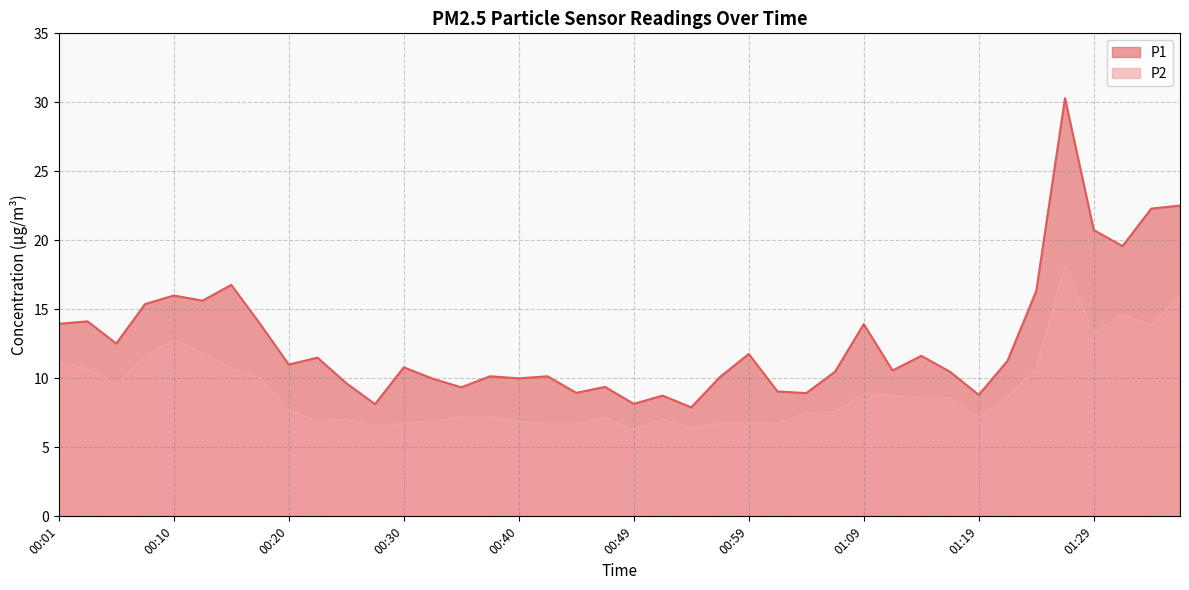

What is the difference between the maximum and minimum values in the P1 series?

22.4